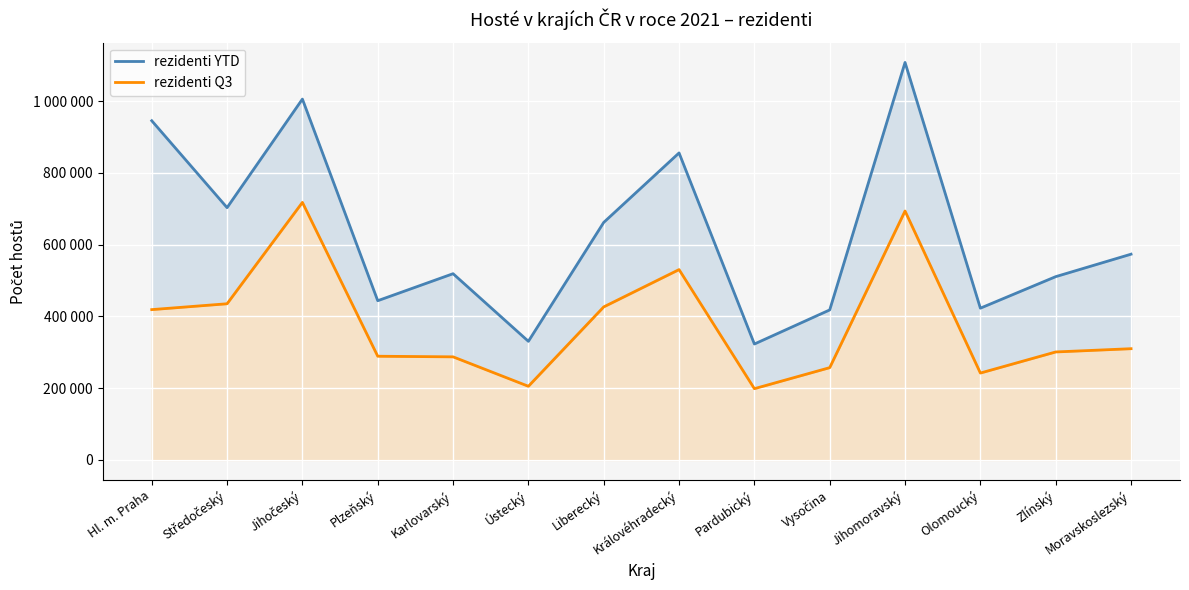

What is the difference between the highest and lowest values at Ústecký?

125288